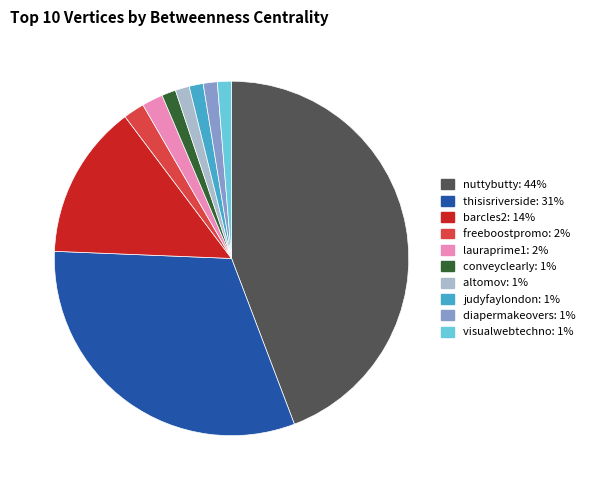

What is the largest slice in the pie chart?

nuttybutty